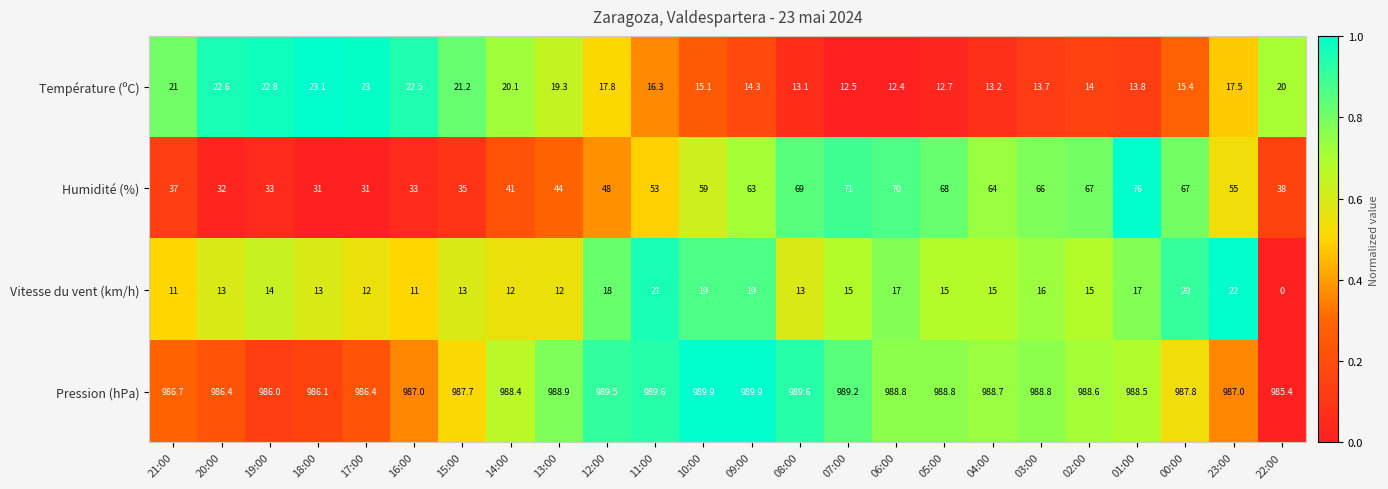

The value of Humidité (%) at 01:00 is 76.0. True or false?

True